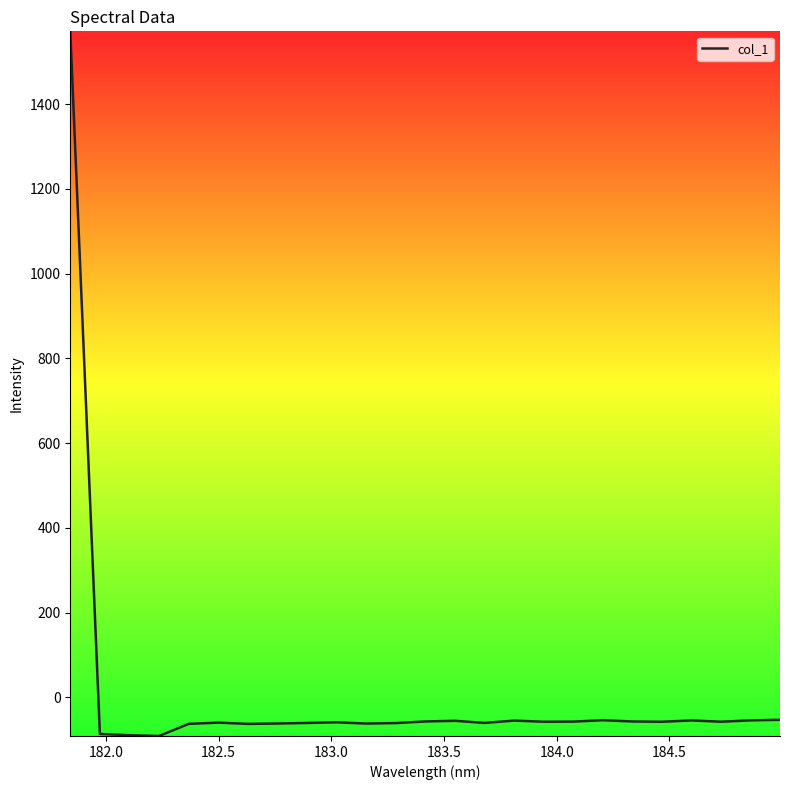

What is the greatest value displayed?

1571.5